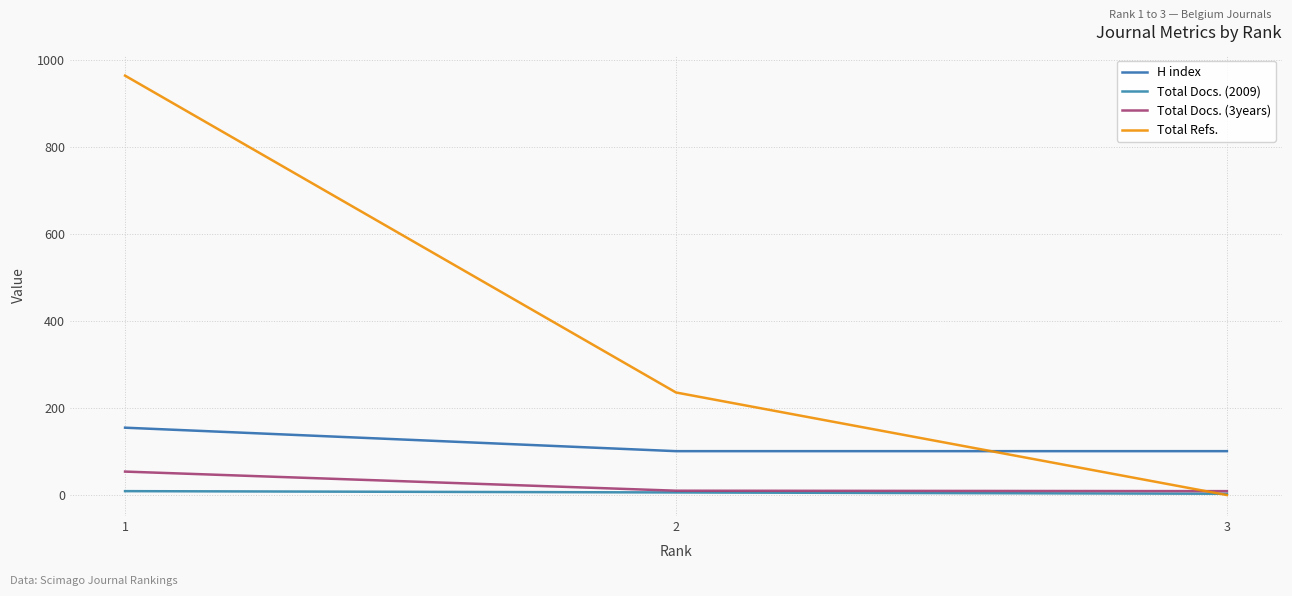

The value of H index at 3 is 149. True or false?

False